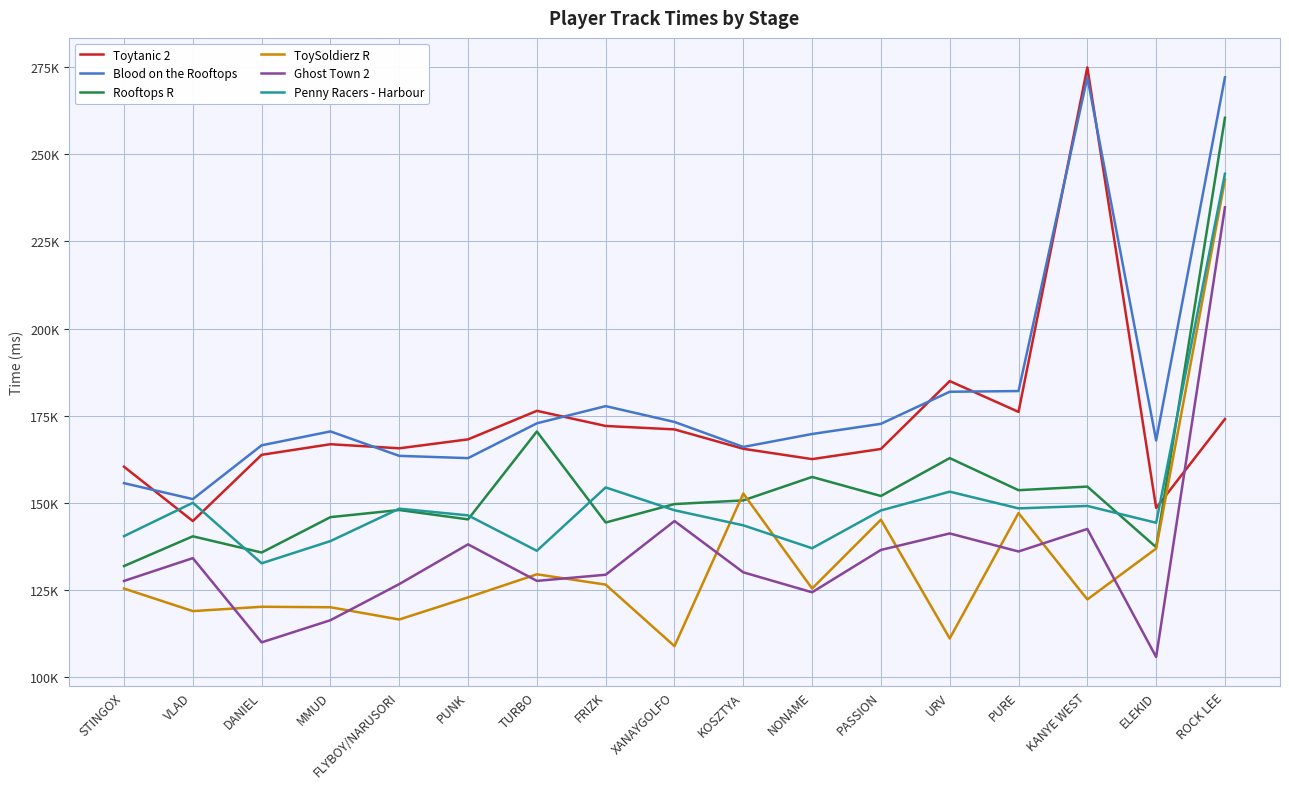

How many interior local peaks does the Rooftops R series have?

6